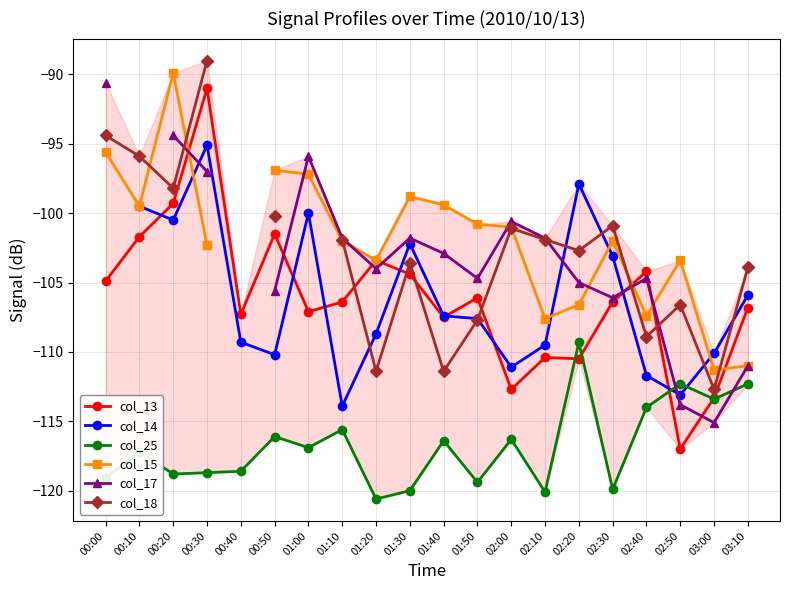

At which category does col_13 reach its first local peak?

00:30